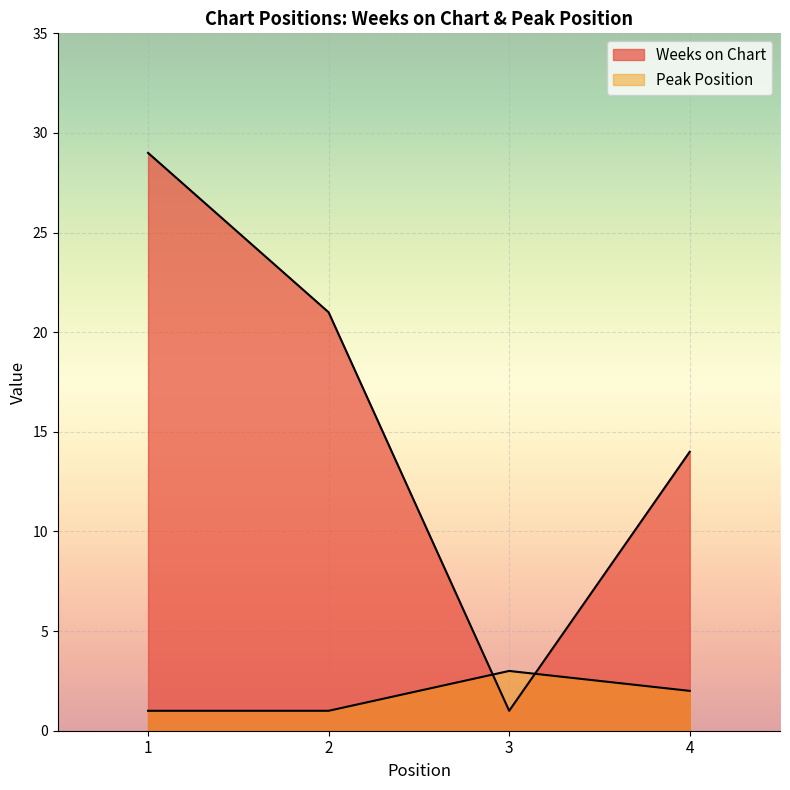

How many intersections are there between Peak Position and Weeks on Chart?

2